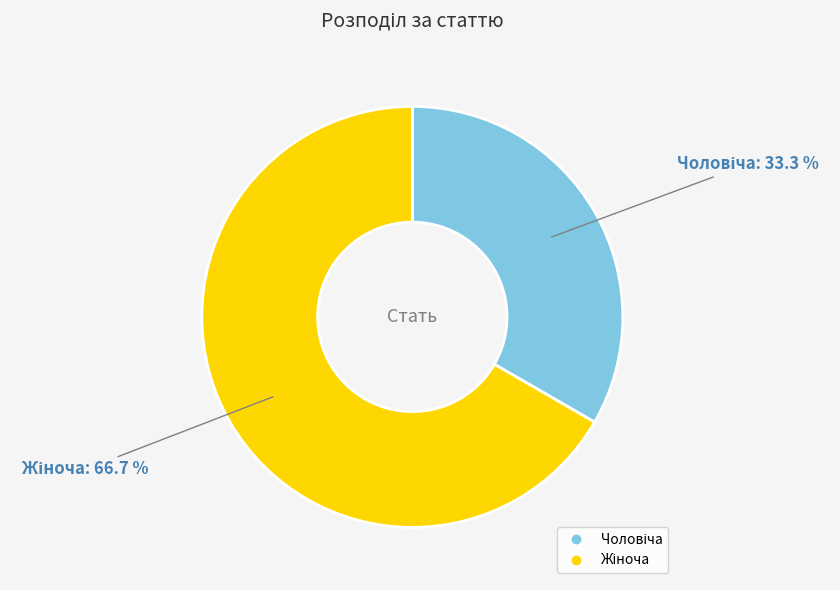

Is there a majority slice in this chart?

Yes